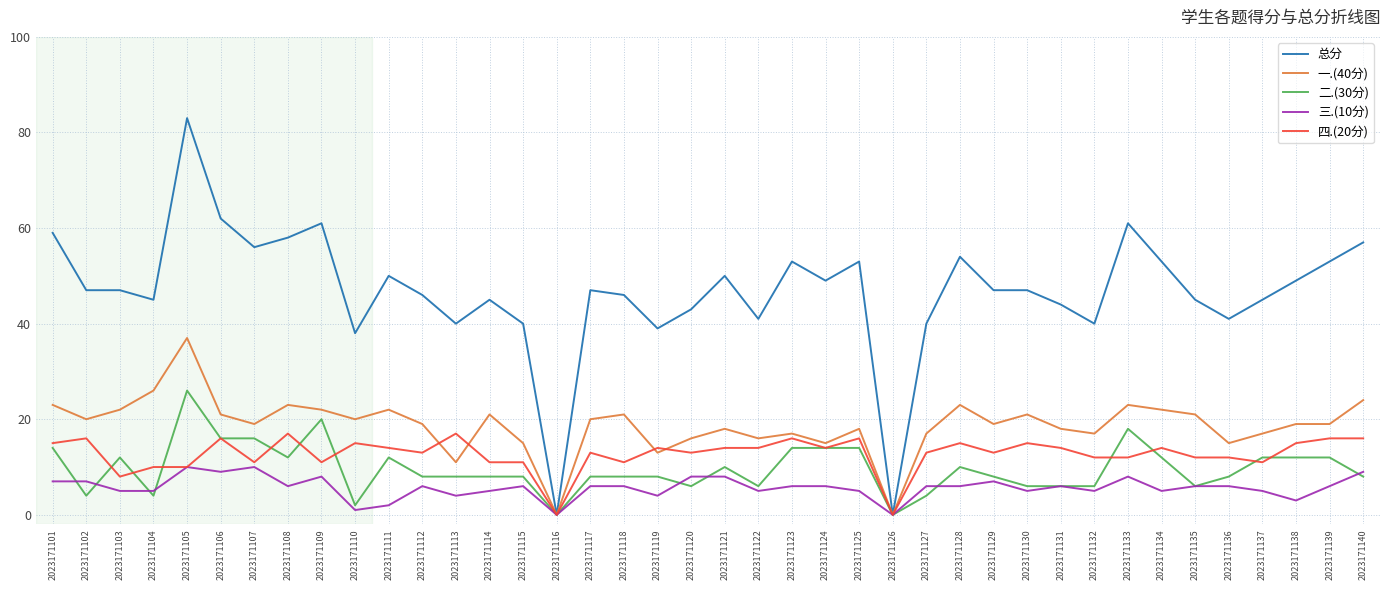

How many lines are shown in the chart?

5